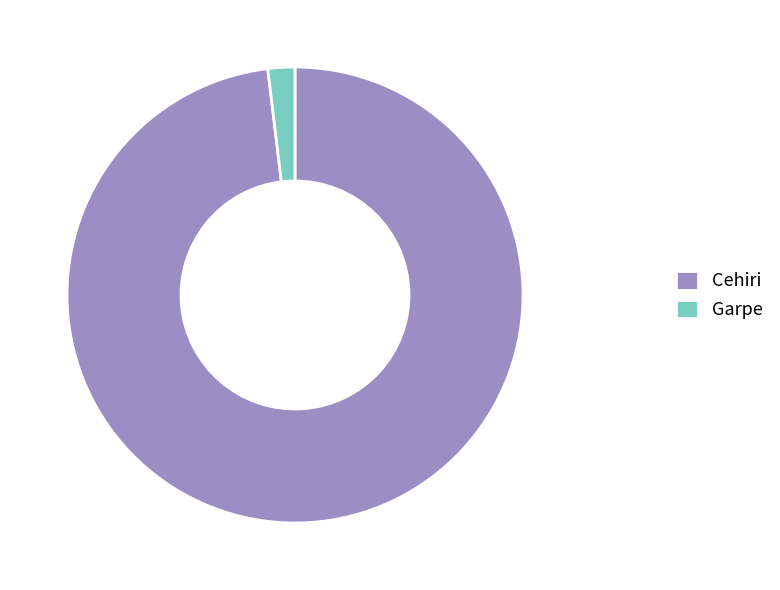

The Garpe slice represents 9% of the pie. True or false?

False